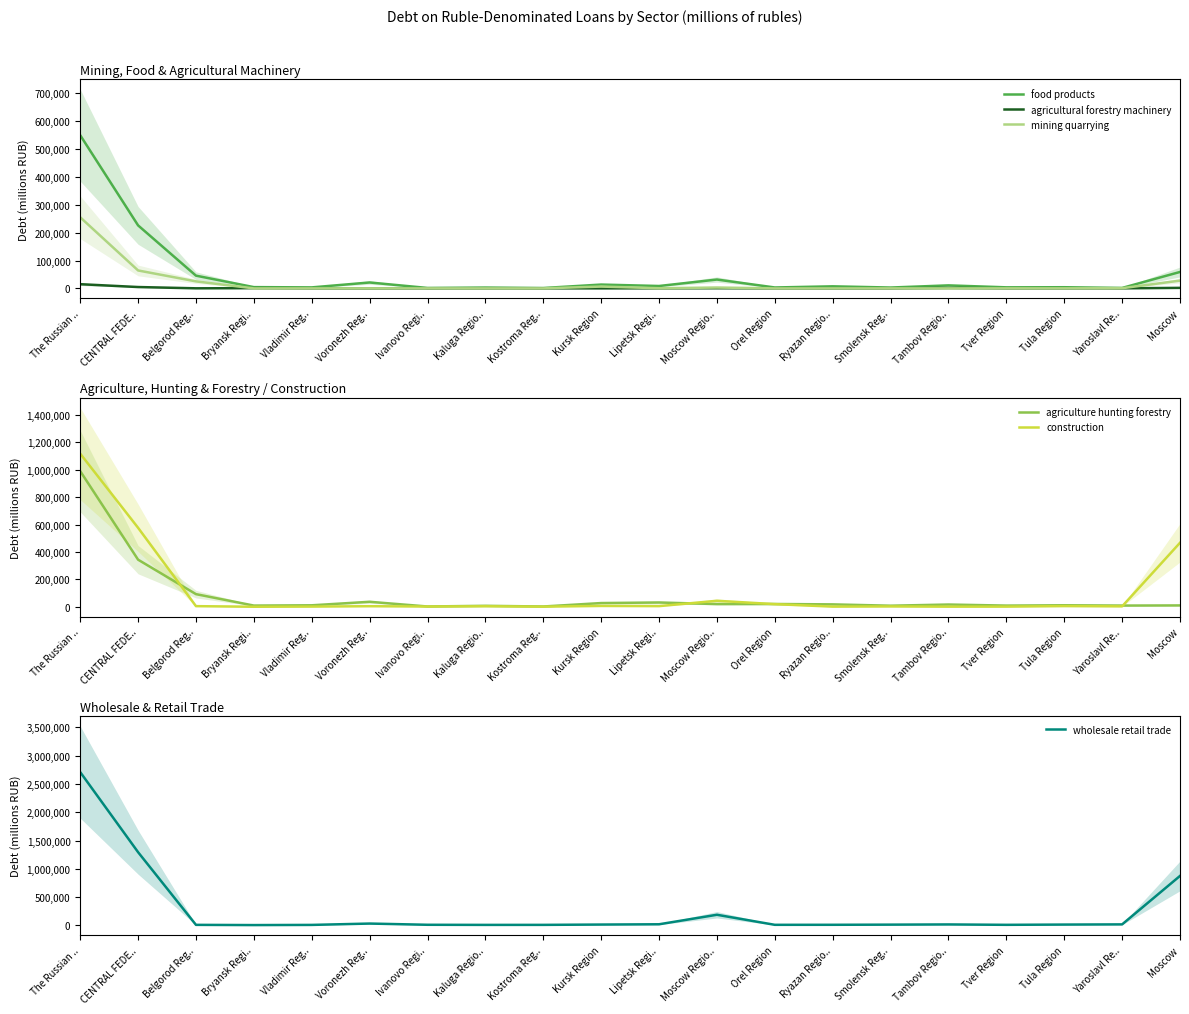

Which label corresponds to the smallest value in the chart?

Orel Region